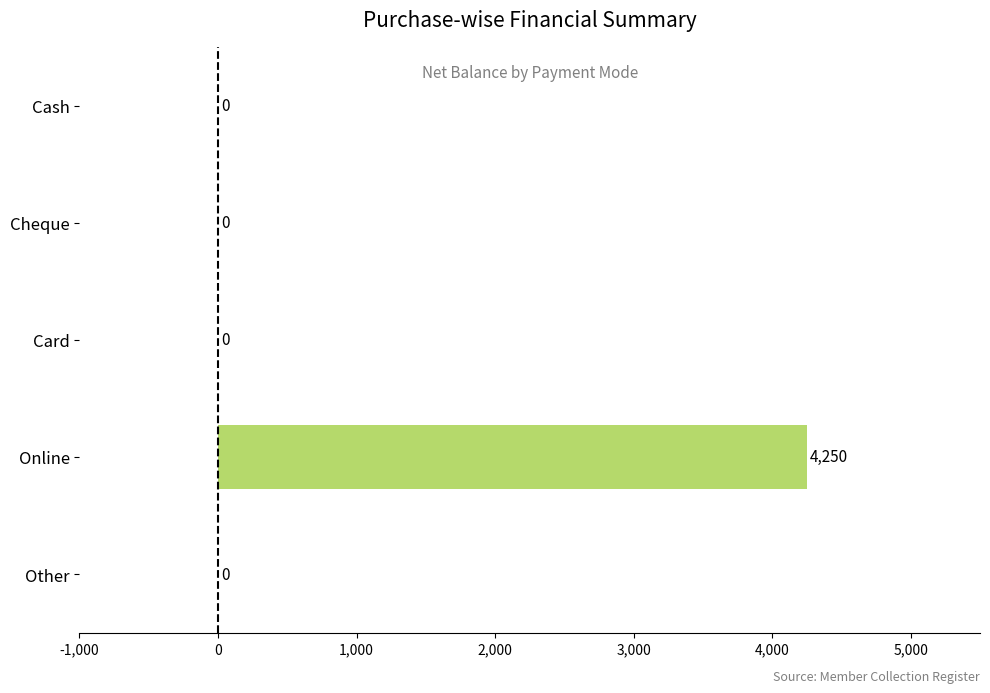

The chart shows a value of 4250 at Online. True or false?

True